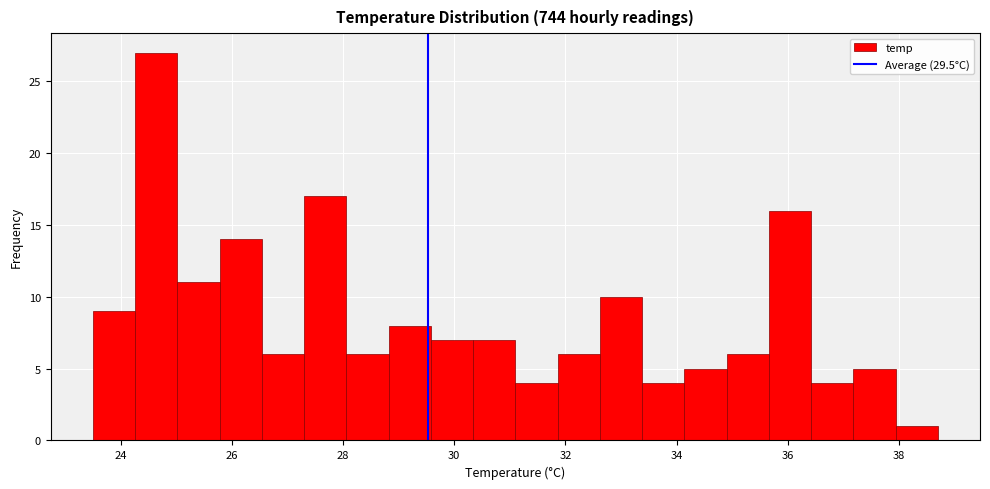

Around what value on the x-axis is the tallest bar? Give the approximate position of its centre, as read against the axis.

24.6